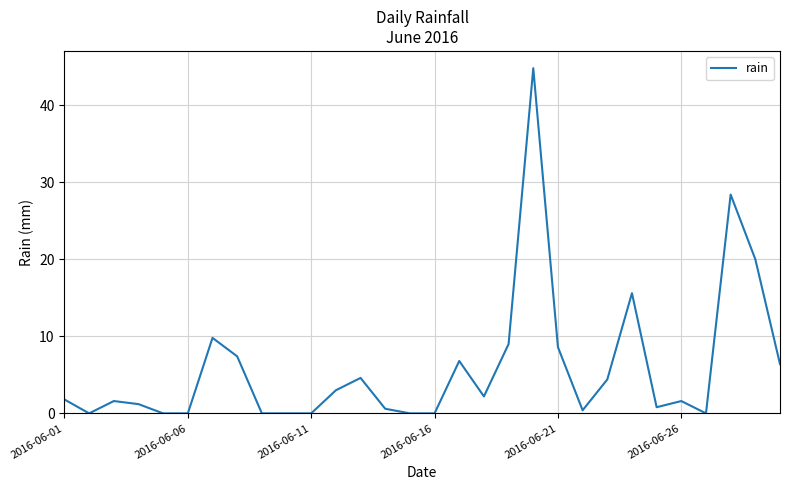

What is the greatest value displayed?

44.8